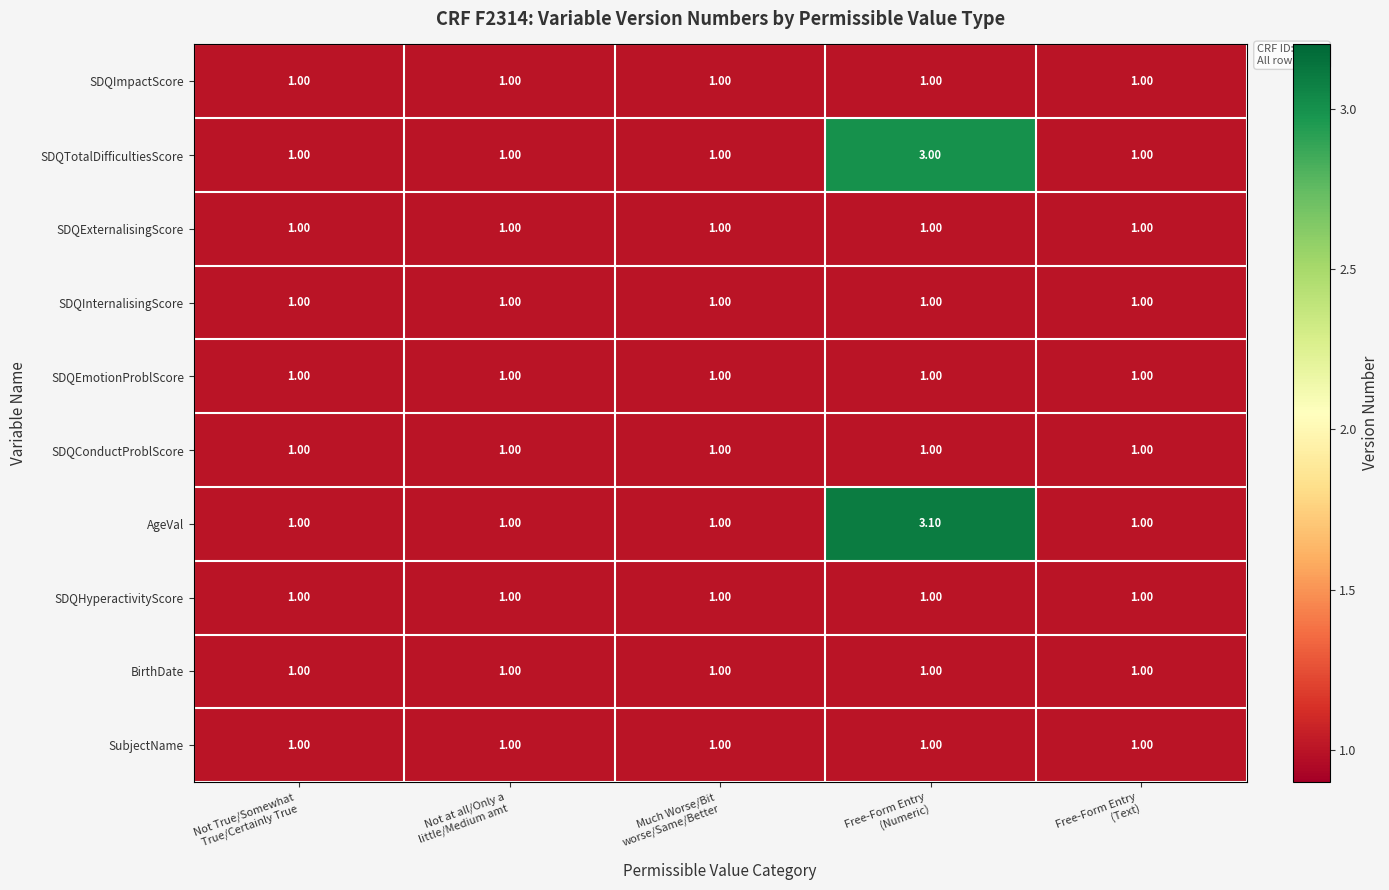

What is the sum of all SDQImpactScore values?

5.0